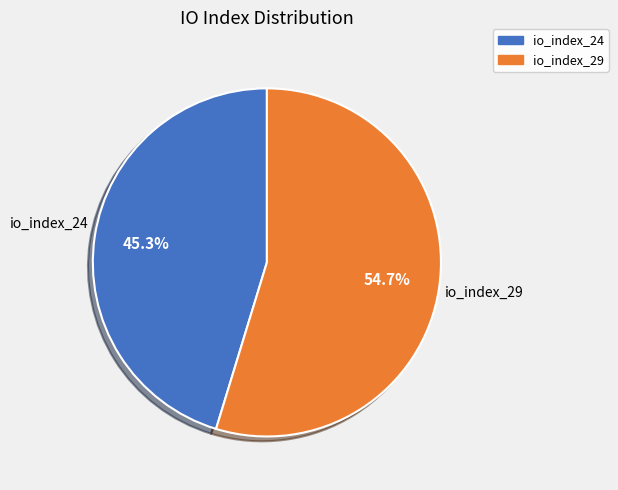

Which has a higher value, io_index_29 or io_index_24?

io_index_29